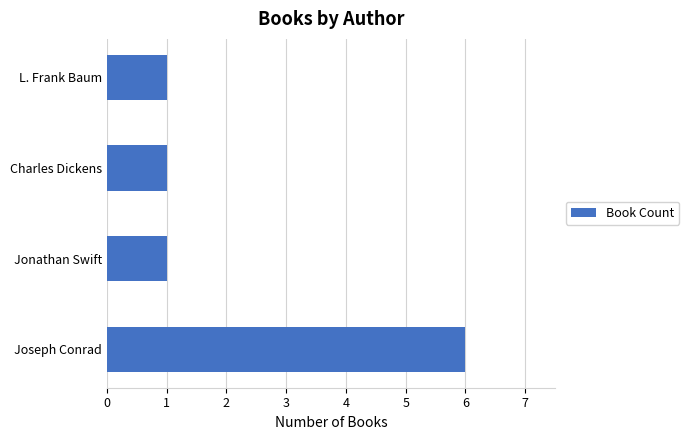

Count the number of categories in the chart.

4